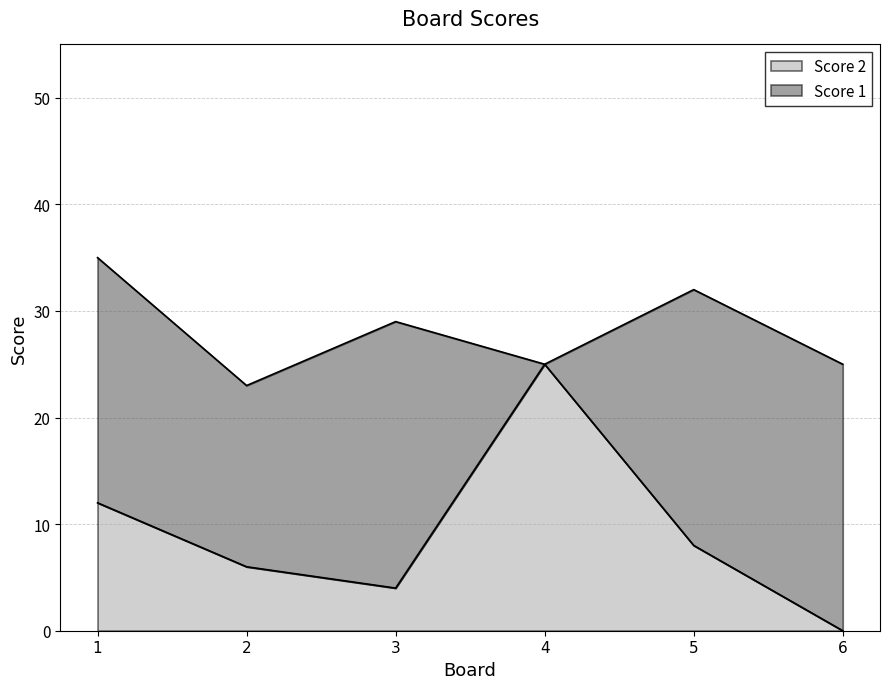

How many categories are shown in the chart?

6